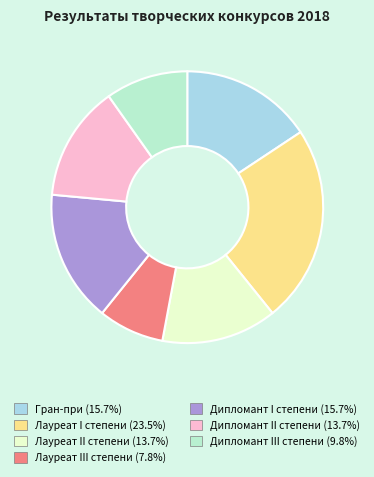

What is the ratio of the value at Лауреат II степени to the value at Лауреат III степени?

1.8